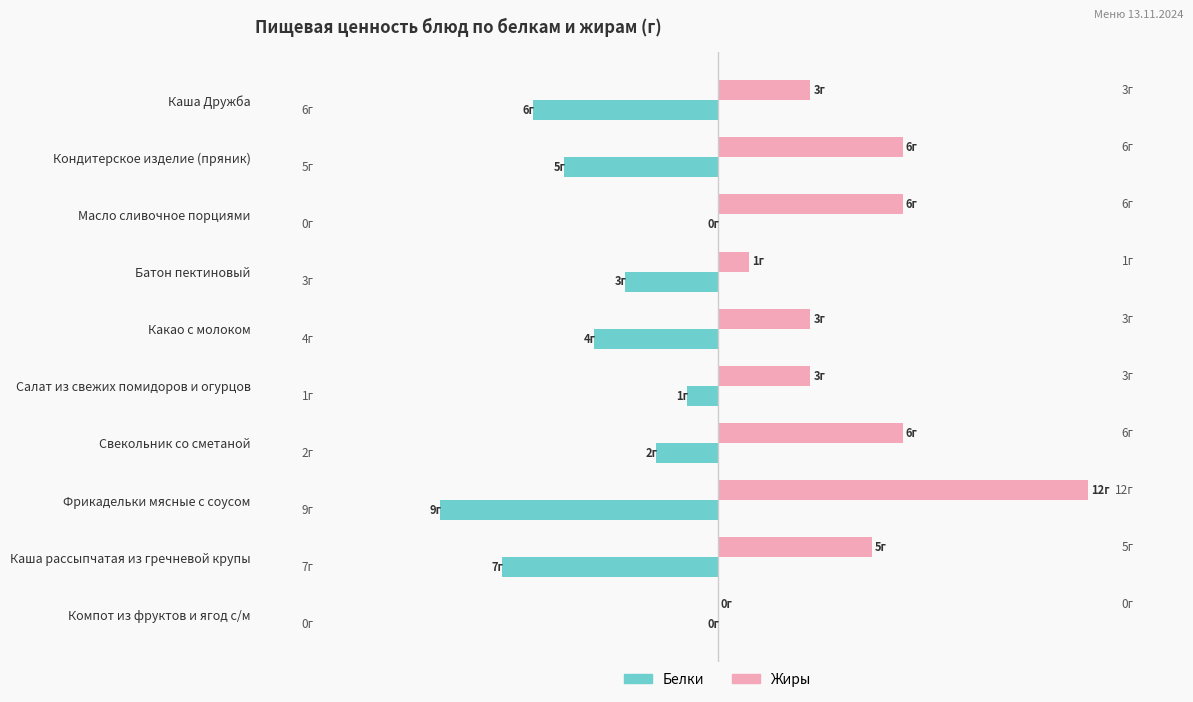

What are all the series names shown in the legend?

Белки, Жиры